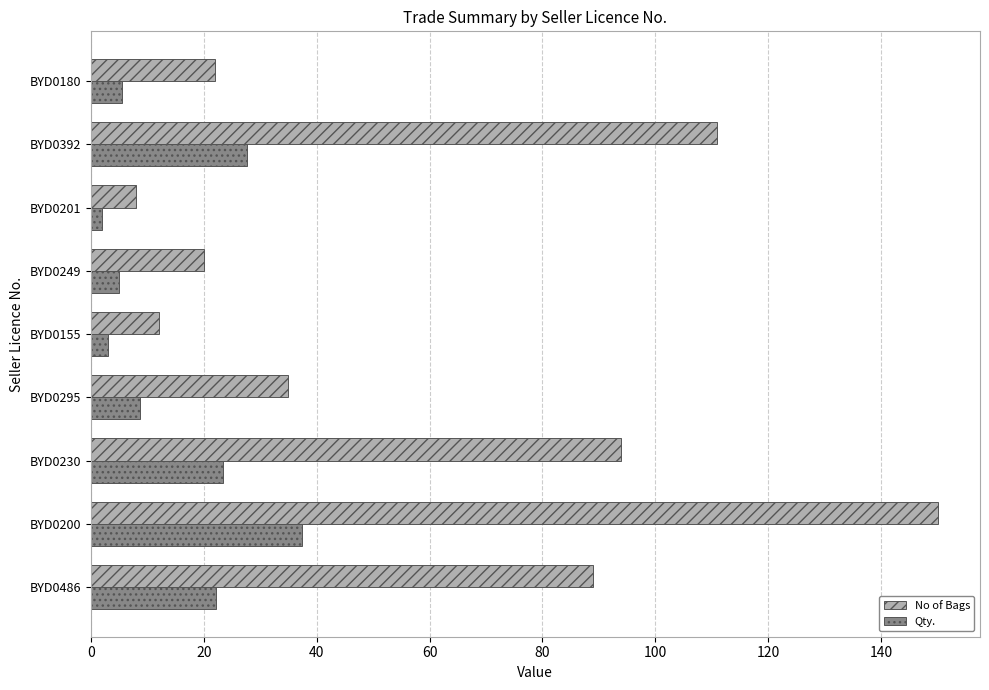

What are all the series names shown in the legend?

No of Bags, Qty.